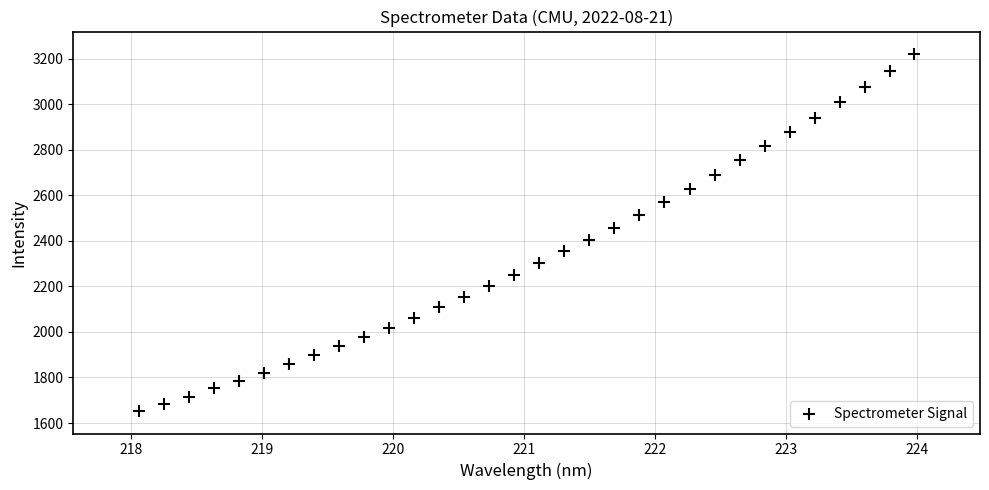

What is the range of X values (max minus min)?

5.9